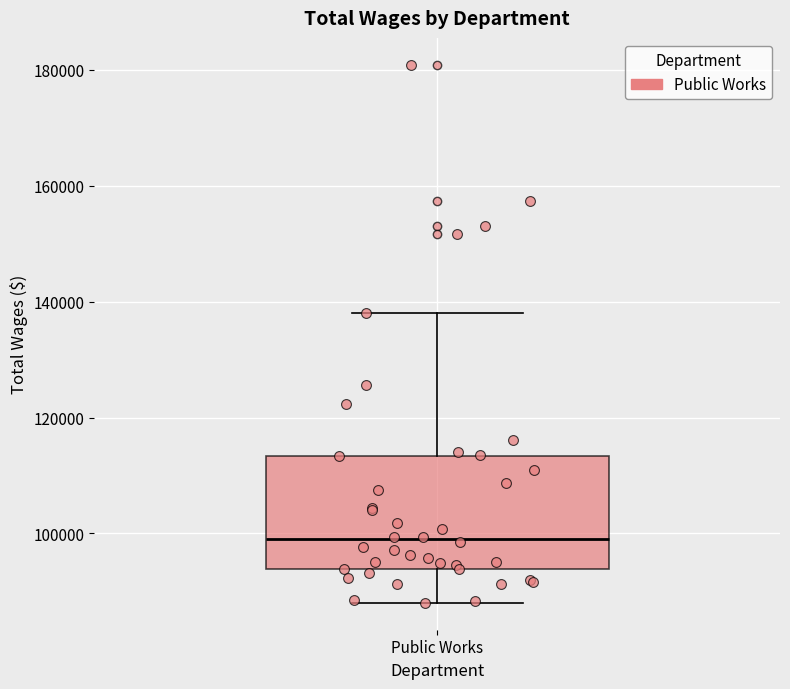

Read this box plot against the y-axis: the position of the median line, the range covered by the box, and the ends of both whiskers. The values are not printed on the chart, so give them approximately, as read against the axis.

median 98000, box 94000 to 114000, whiskers 88000 to 138000